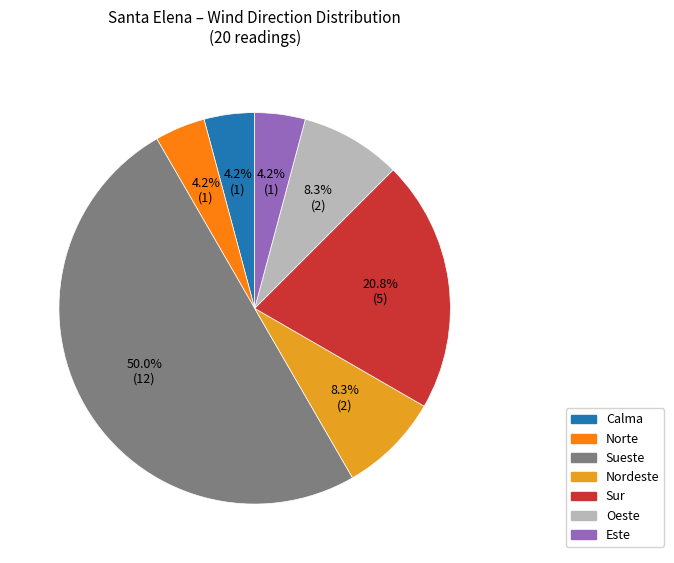

Which slice is the largest?

Sueste